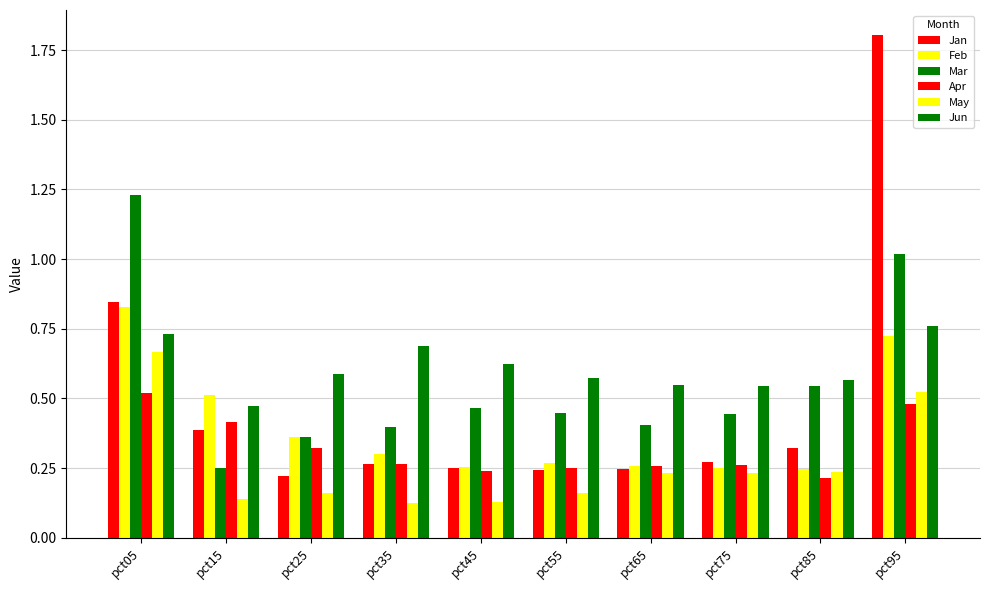

At which category is the sum across all series the highest?

pct95